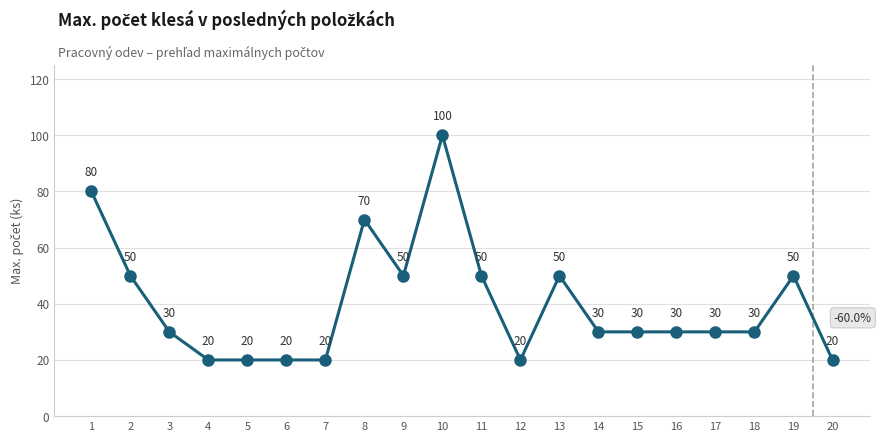

Is this an area chart (filled region under the line)?

No